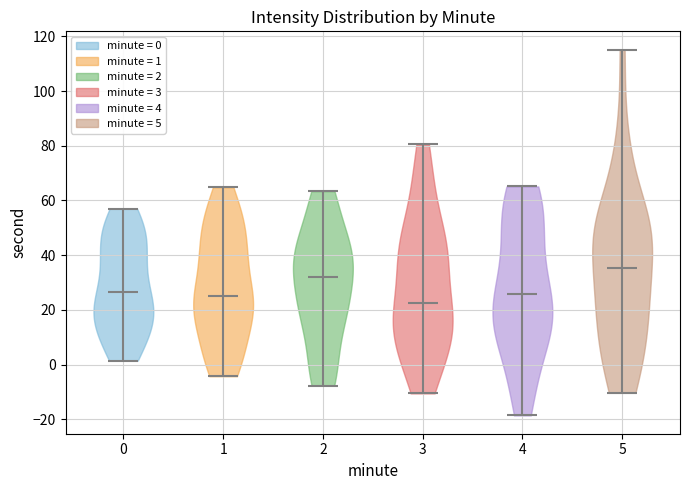

Which violin has the lowest median line?

3